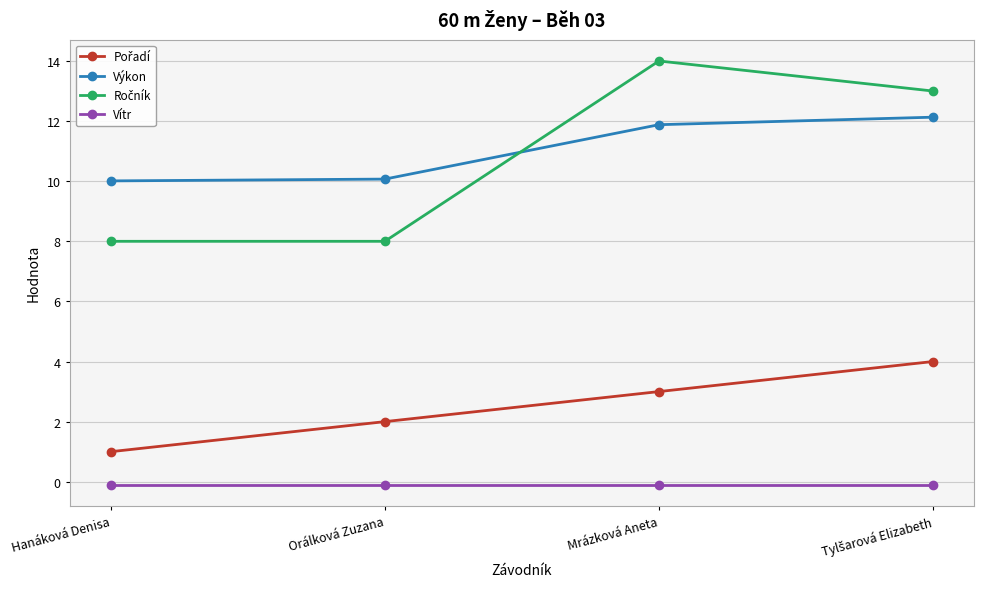

What is the minimum value for Výkon?

10.0